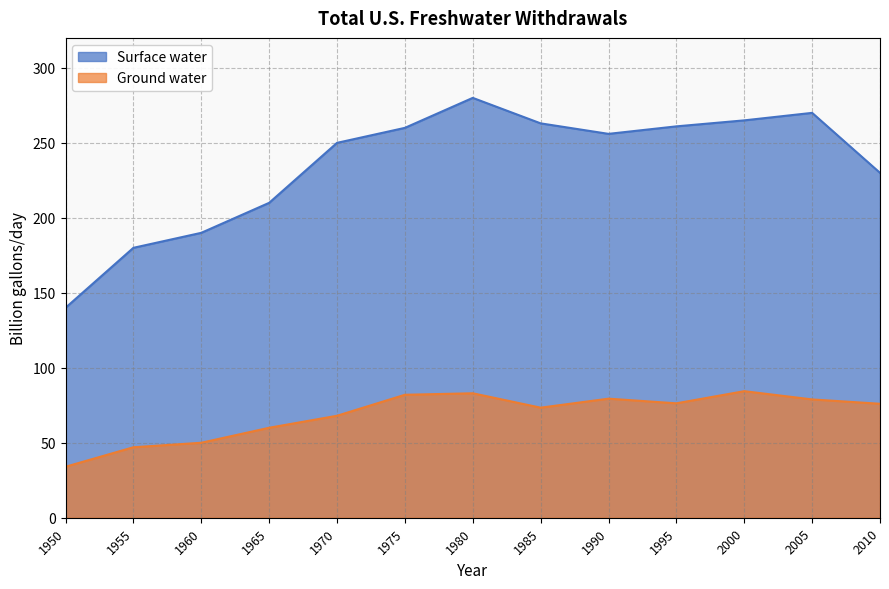

Reading right to left, transcribe all the data shown in this chart.

Surface water: 230.0	270.0	265.0	261.0	256.0	263.0	280.0	260.0	250.0	210.0	190.0	180.0	140.0
Ground water: 76.0	78.9	84.4	76.3	79.4	73.4	83.0	82.0	68.0	60.0	50.0	47.0	34.0